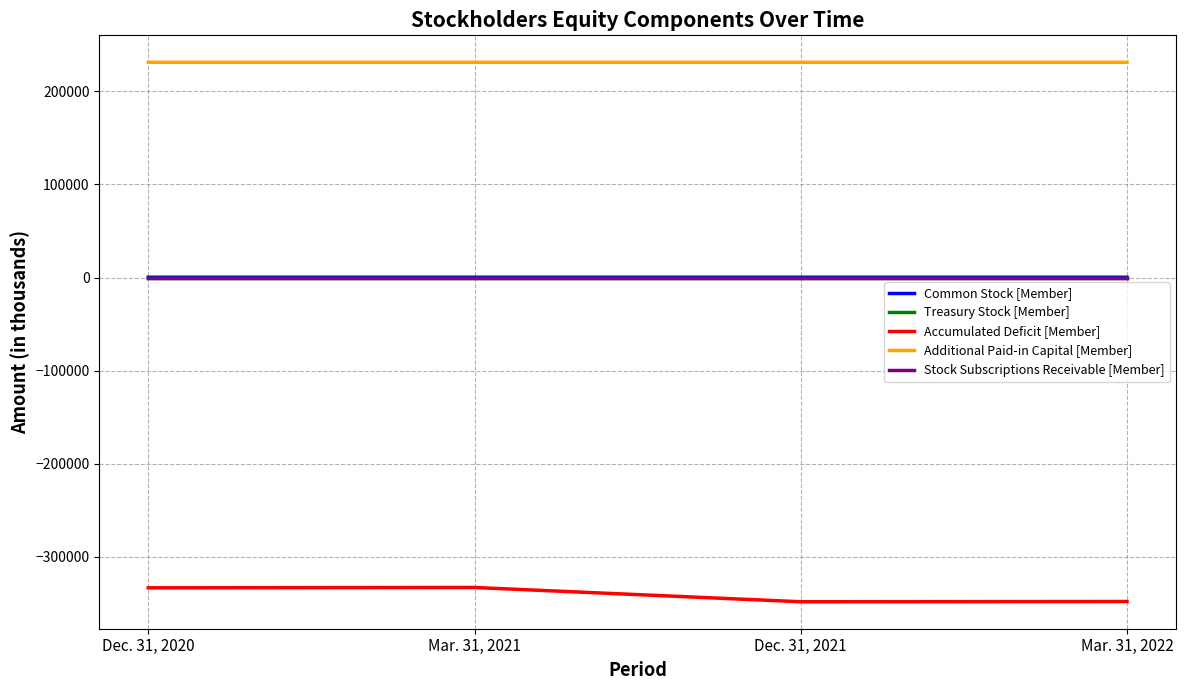

What is the spread (max minus min) of values at Dec. 31, 2021?

579451